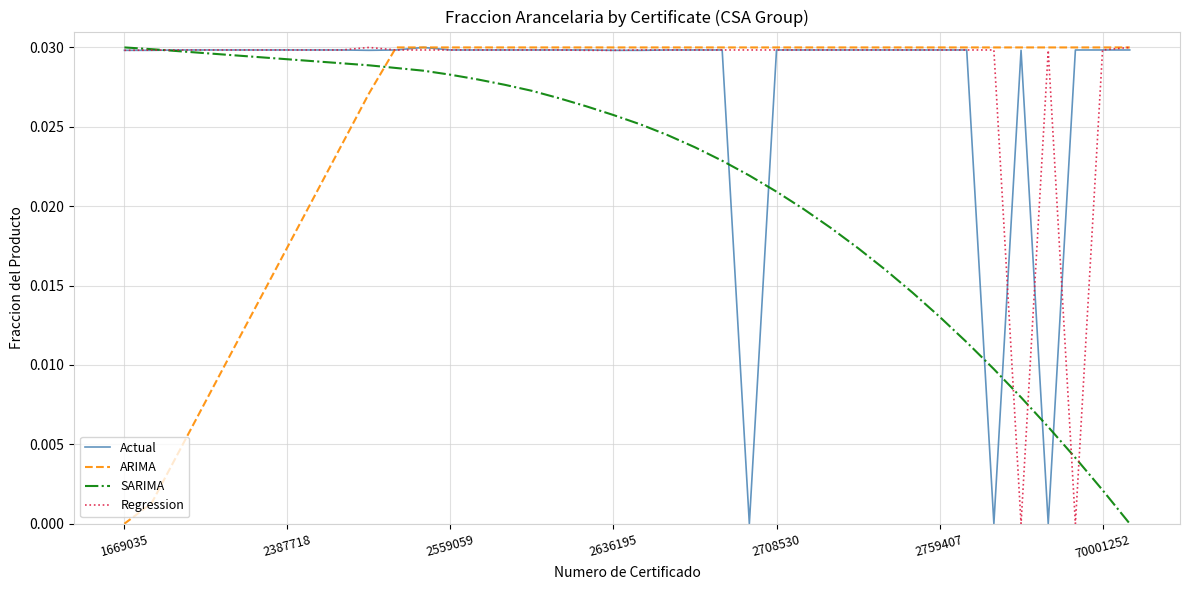

How many values in SARIMA are above zero?

37